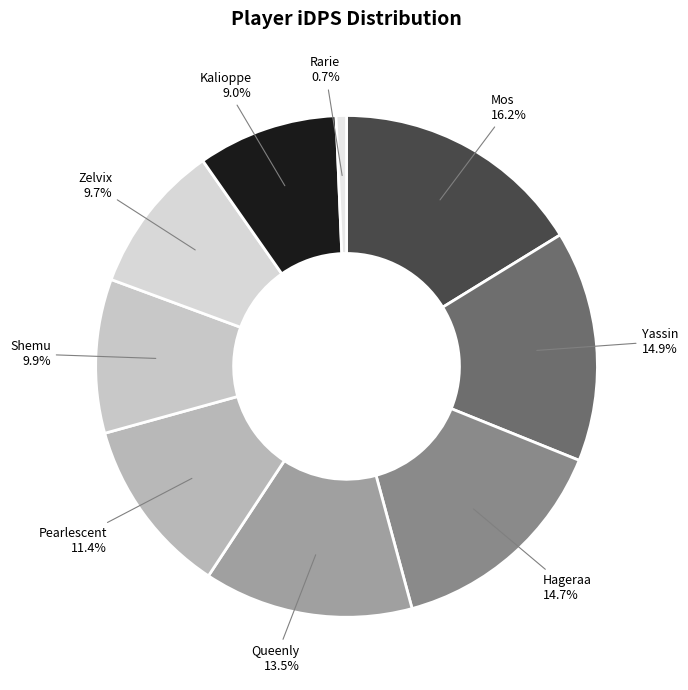

Which has a higher value, Mos or Kalioppe?

Mos